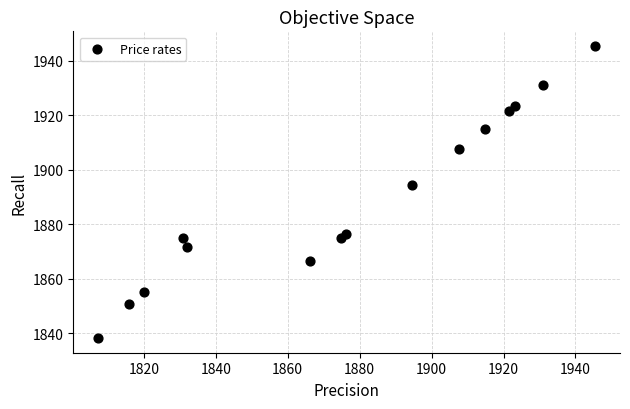

What is the range of Y values (max minus min)?

107.3